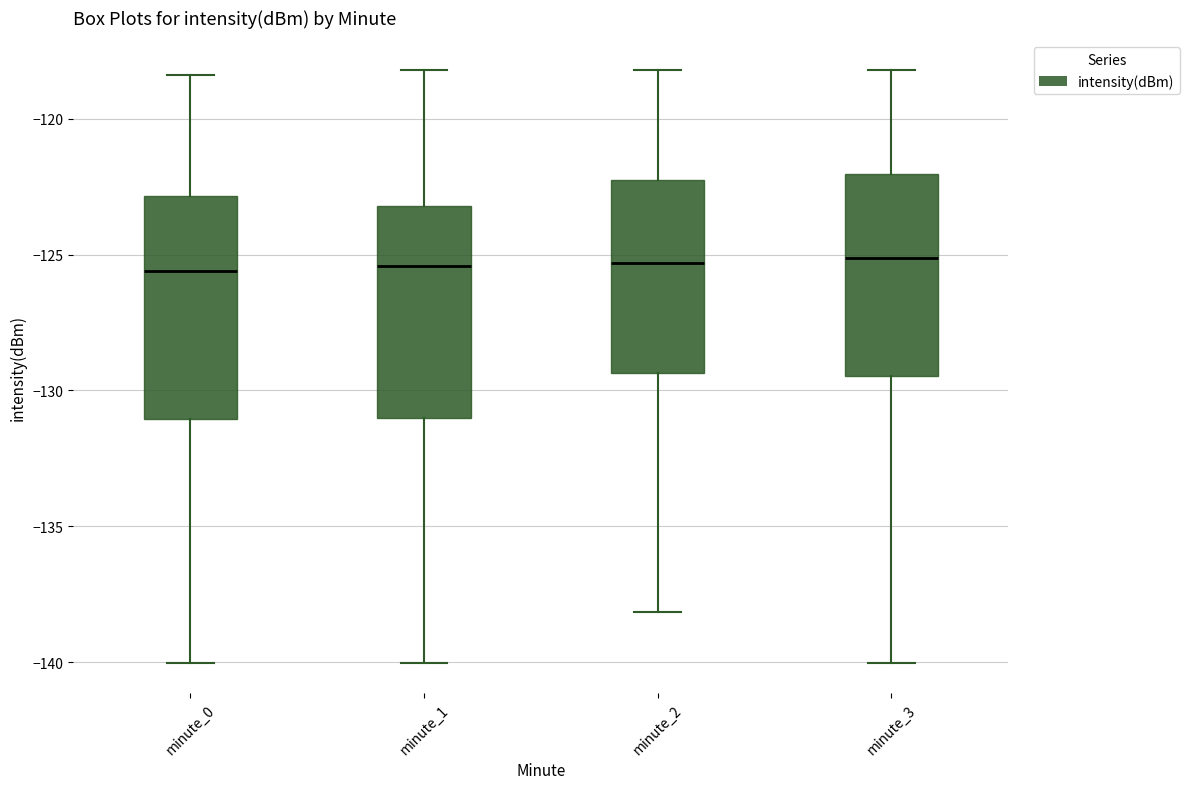

Reading left to right, read every box against the y-axis: the position of its median line, the range the box covers, and the ends of its whiskers. The values are not printed on the chart, so give them approximately, as read against the axis.

minute_0: median -125.5, box -131.0 to -123.0, whiskers -140.0 to -118.5
minute_1: median -125.5, box -131.0 to -123.0, whiskers -140.0 to -118.0
minute_2: median -125.5, box -129.5 to -122.0, whiskers -138.0 to -118.0
minute_3: median -125.0, box -129.5 to -122.0, whiskers -140.0 to -118.0